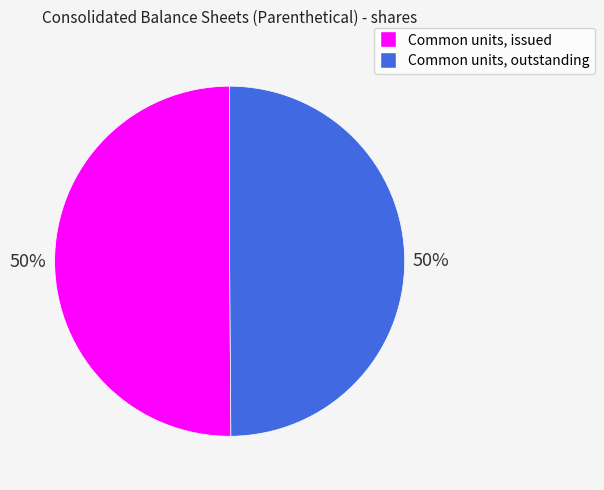

Combined, do Common units, outstanding and Common units, issued account for over 50%?

Yes